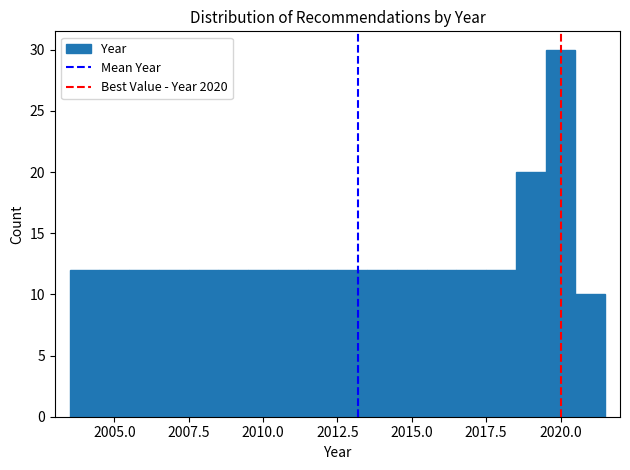

Around what value on the x-axis is the tallest bar? Give the approximate position of its centre, as read against the axis.

2020.0